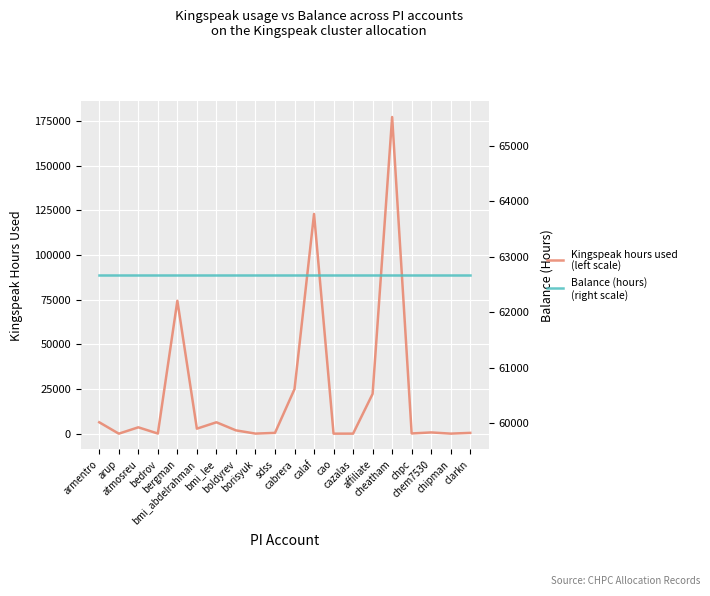

What is the average value of the Kingspeak hours used
(left scale) series?

22238.3